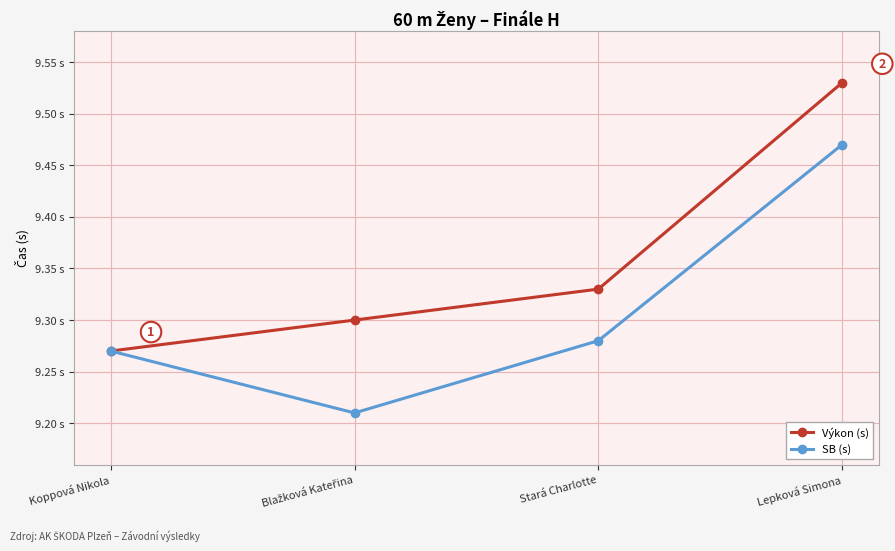

Reading left to right, extract all data points from this chart.

Výkon (s): Koppová Nikola=9.3	Blažková Kateřina=9.3	Stará Charlotte=9.3	Lepková Simona=9.5
SB (s): Koppová Nikola=9.3	Blažková Kateřina=9.2	Stará Charlotte=9.3	Lepková Simona=9.5